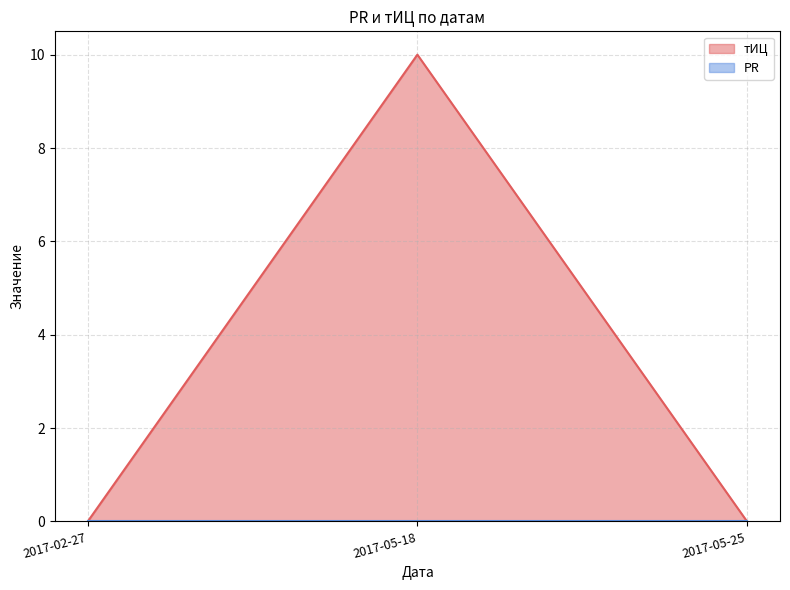

How many data points does each series have?

3